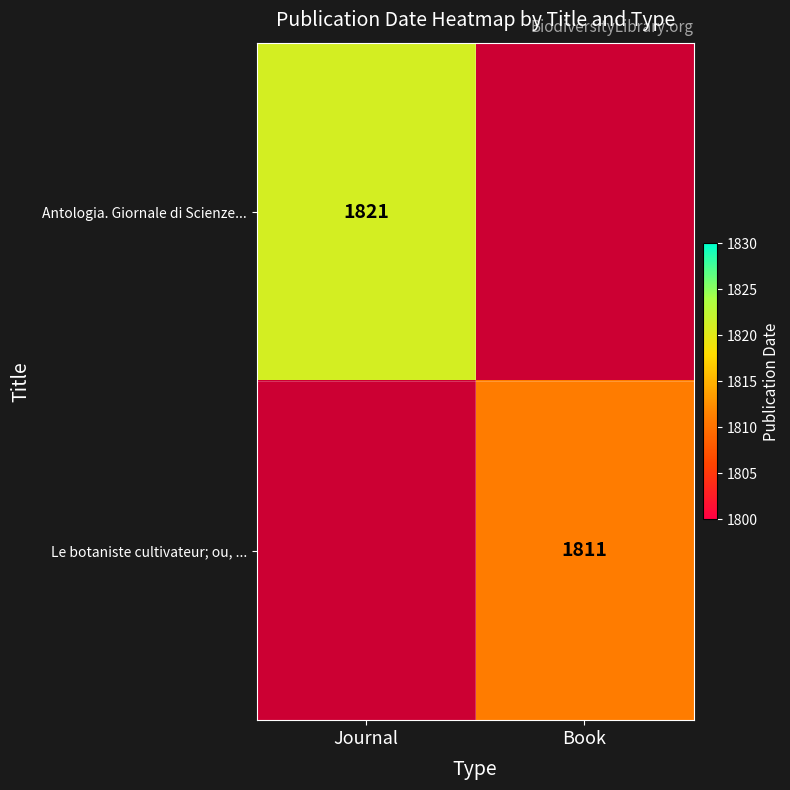

The value of Antologia. Giornale di Scienze... at Journal is 1821. True or false?

True